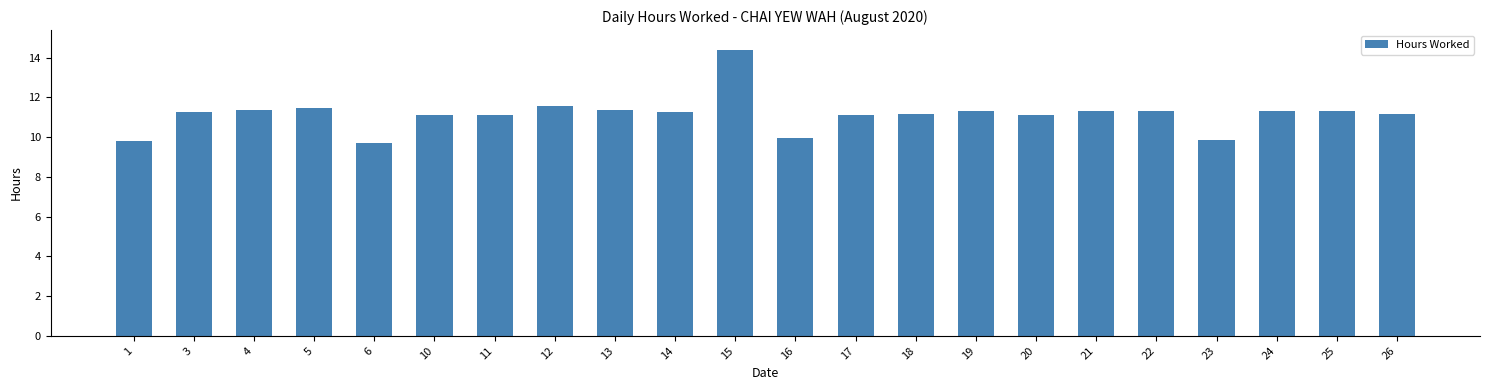

How many data points are less than 11?

4